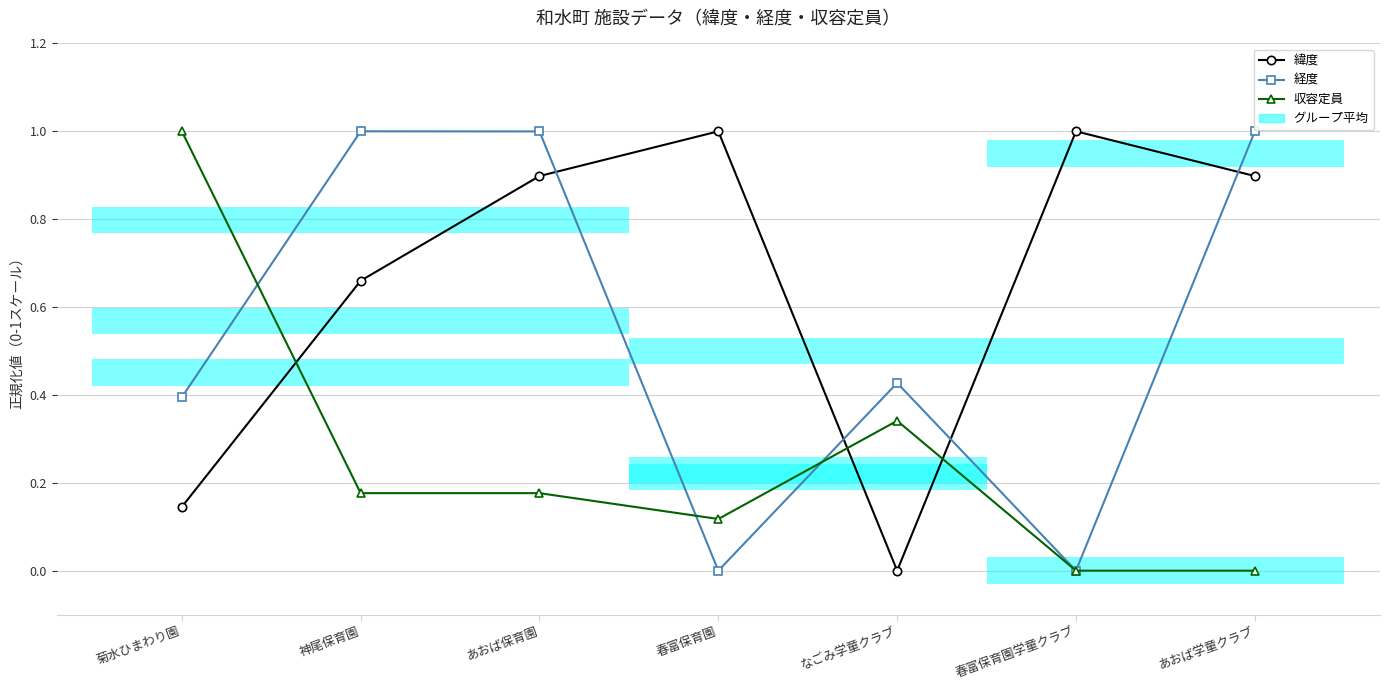

The value of 緯度 at 春富保育園学童クラブ is 1.0. True or false?

True